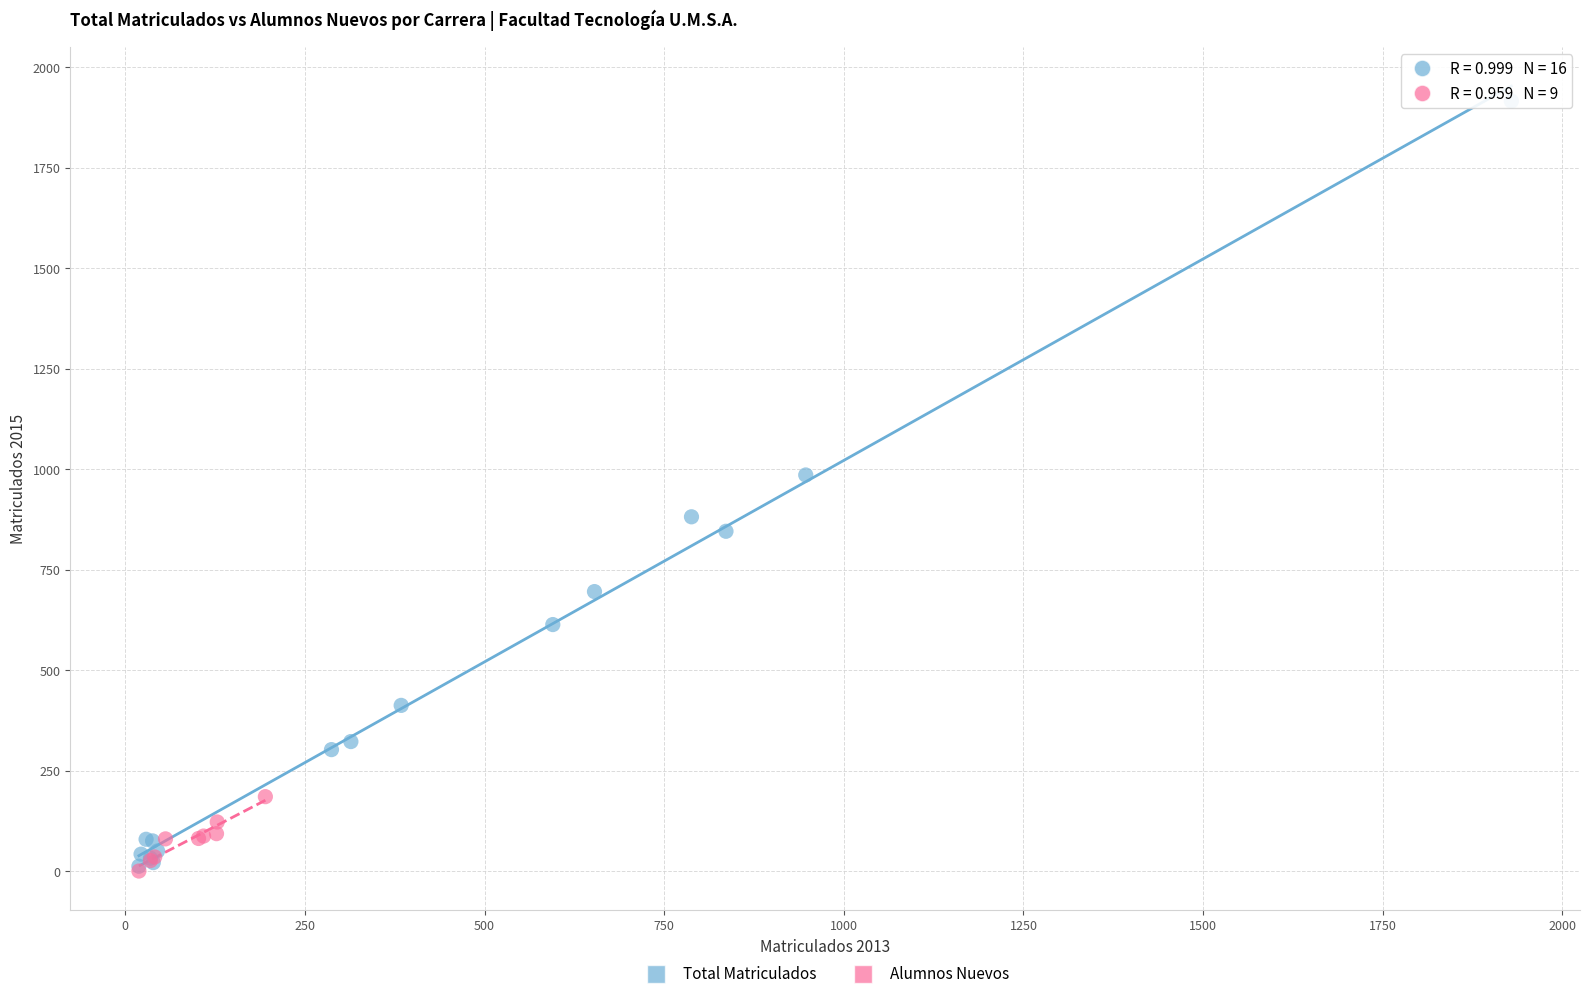

Which series has the widest spread of Y values?

Total Matriculados